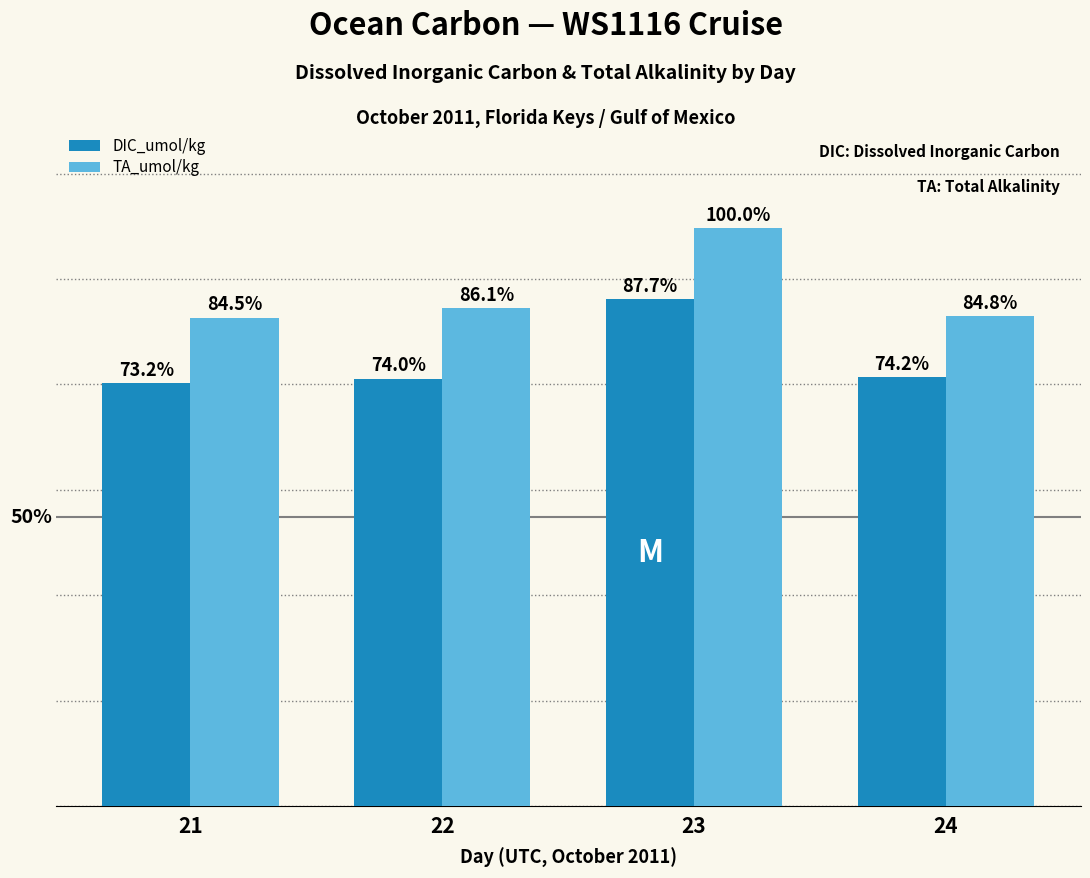

What are all the series names shown in the legend?

DIC_umol/kg, TA_umol/kg